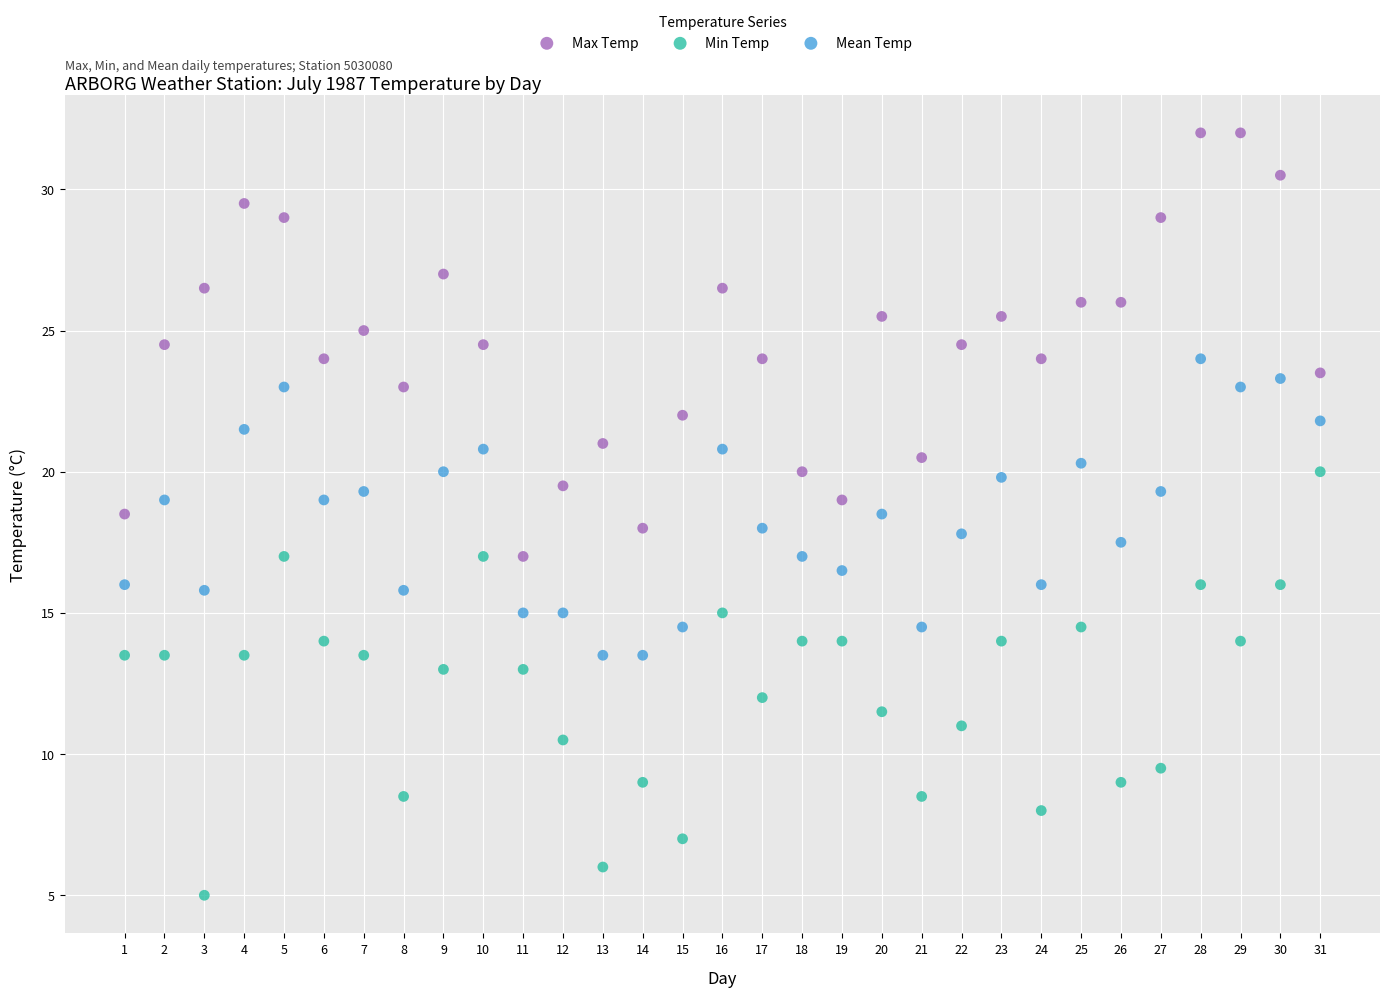

What is the X range (max minus min) for the scatter plot?

30.0